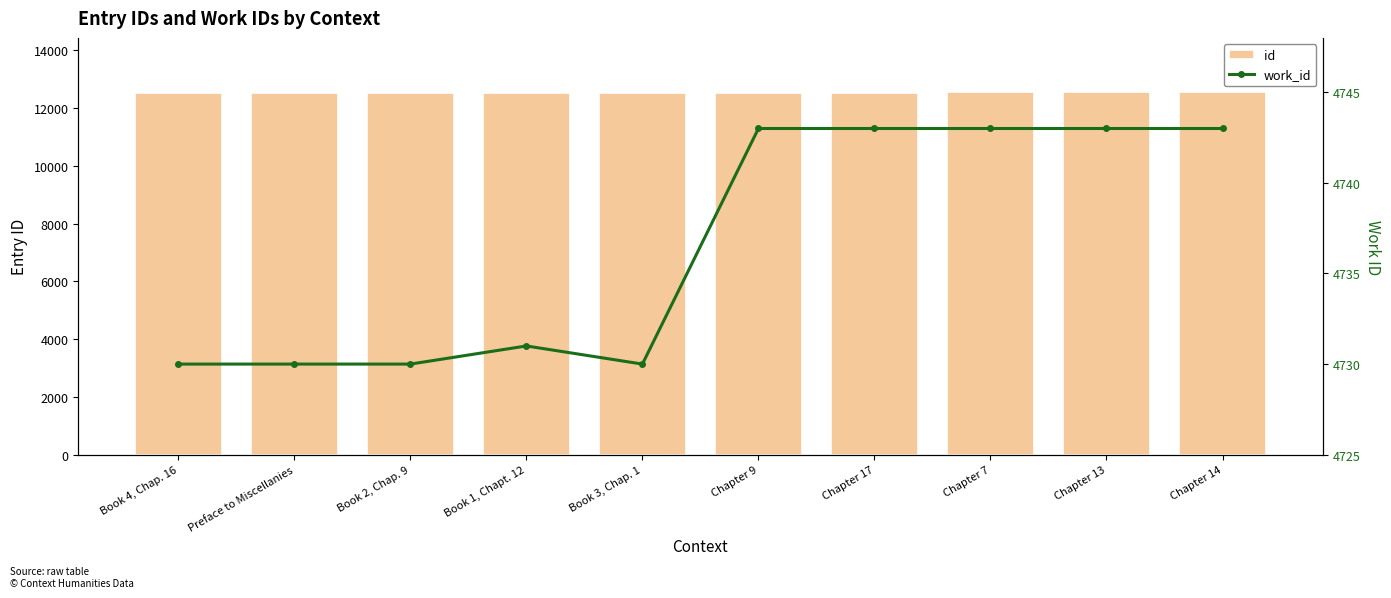

Which series has the widest spread of values?

id